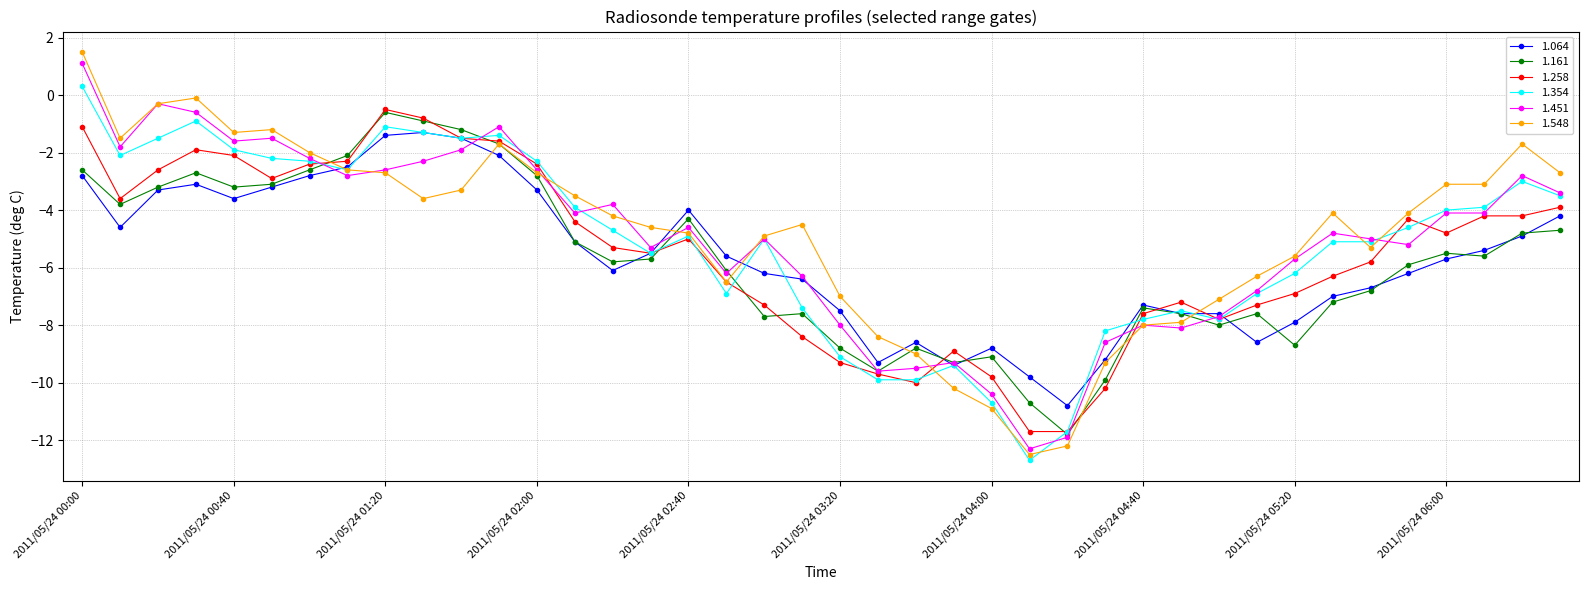

After their last crossing, which series has the higher values: 1.258 or 1.161?

1.258